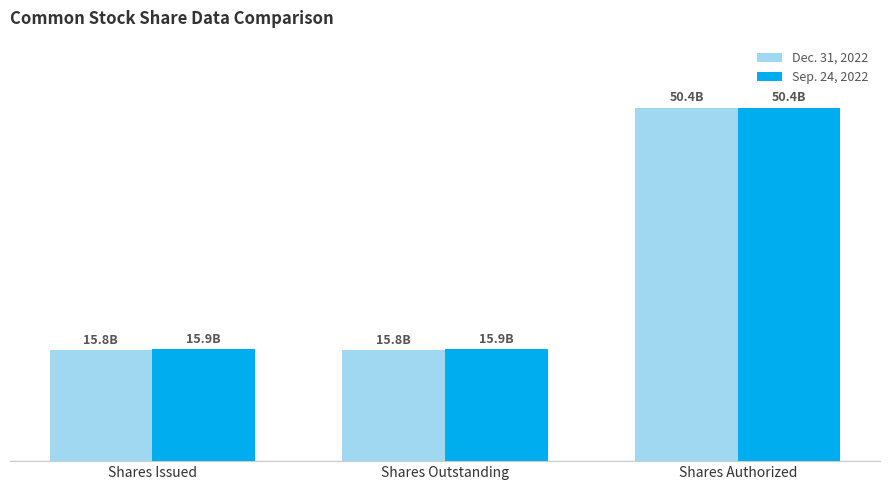

At how many categories does at least one series exceed 24607773166?

1